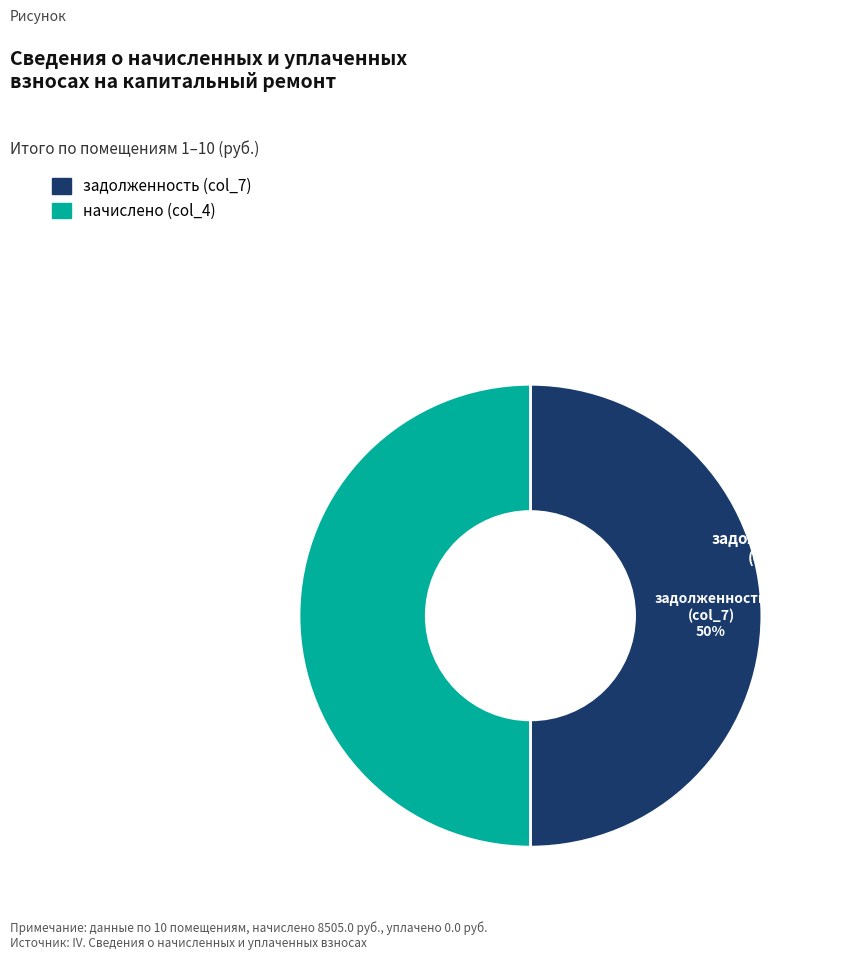

To the nearest percent, what is the average slice percentage?

50%